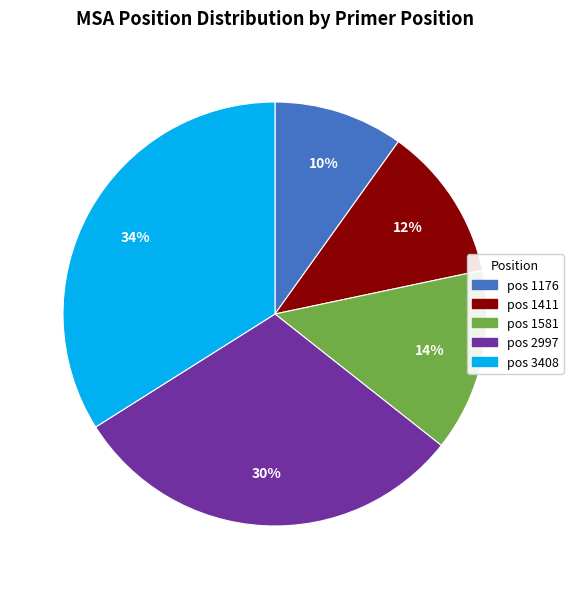

Is it true that pos 1581 is 14% of the pie?

True